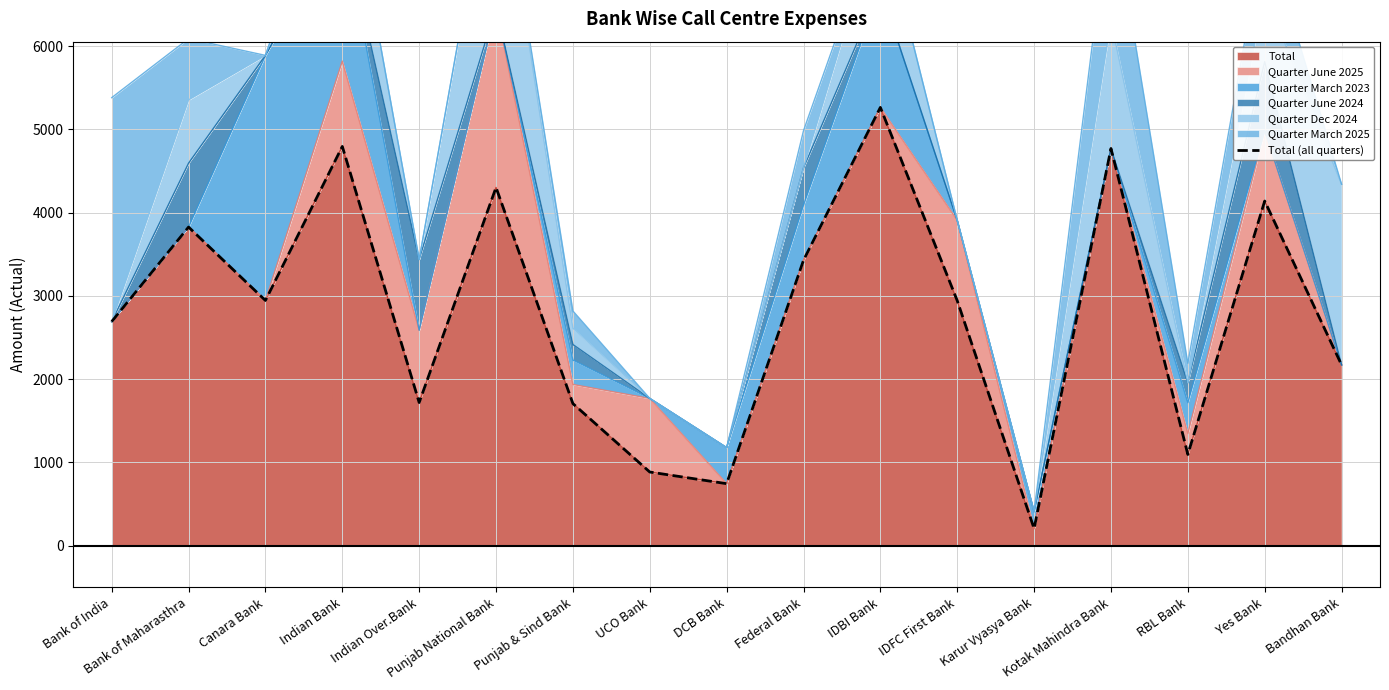

What is the ratio of the value at Yes Bank to the value at RBL Bank?

3.8